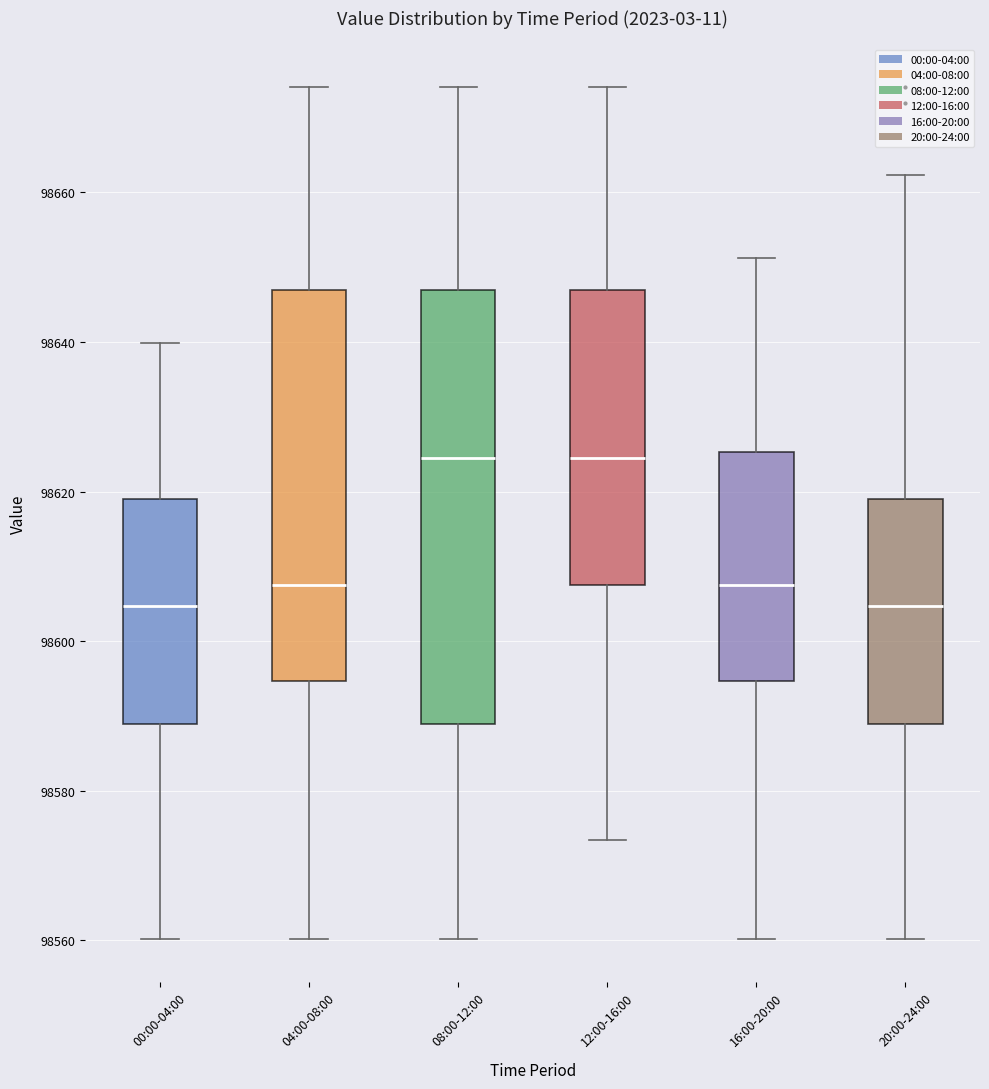

Comparing the boxes themselves (not the whiskers), which one is the tallest?

08:00-12:00